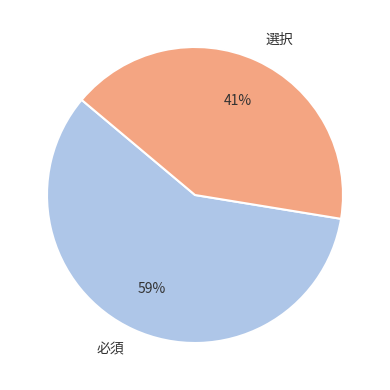

Do 必須 and 選択 together represent more than half of the pie?

Yes